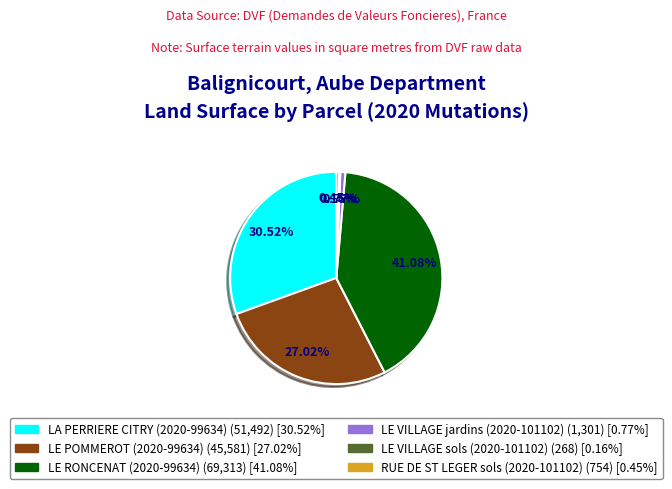

Do LE POMMEROT (2020-99634) and LE VILLAGE jardins (2020-101102) together represent more than half of the pie?

No